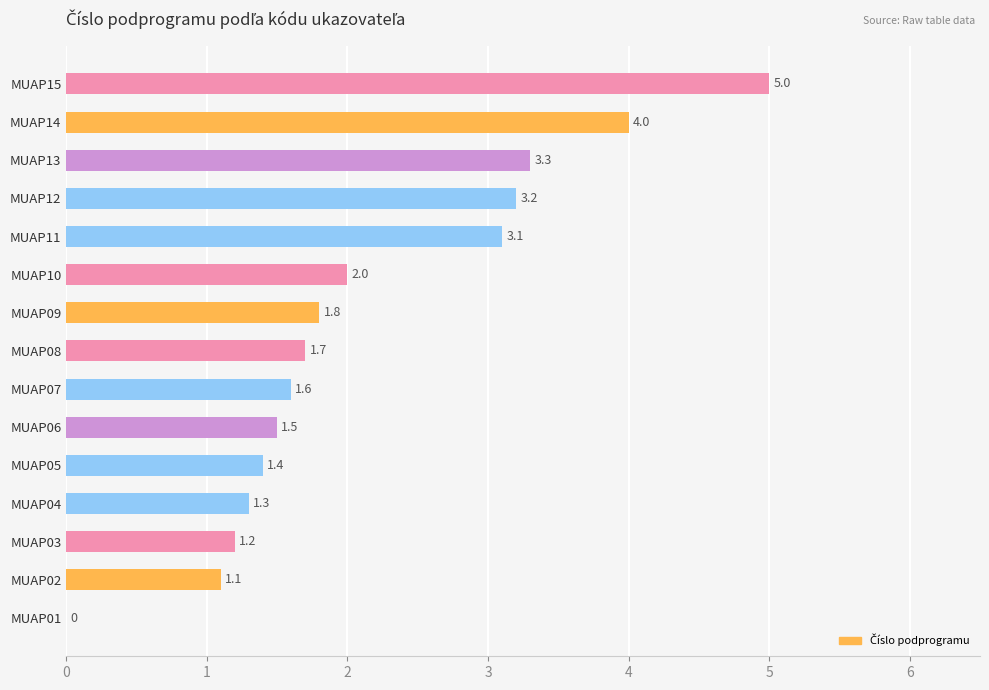

What is the approximate value at MUAP08?

1.7